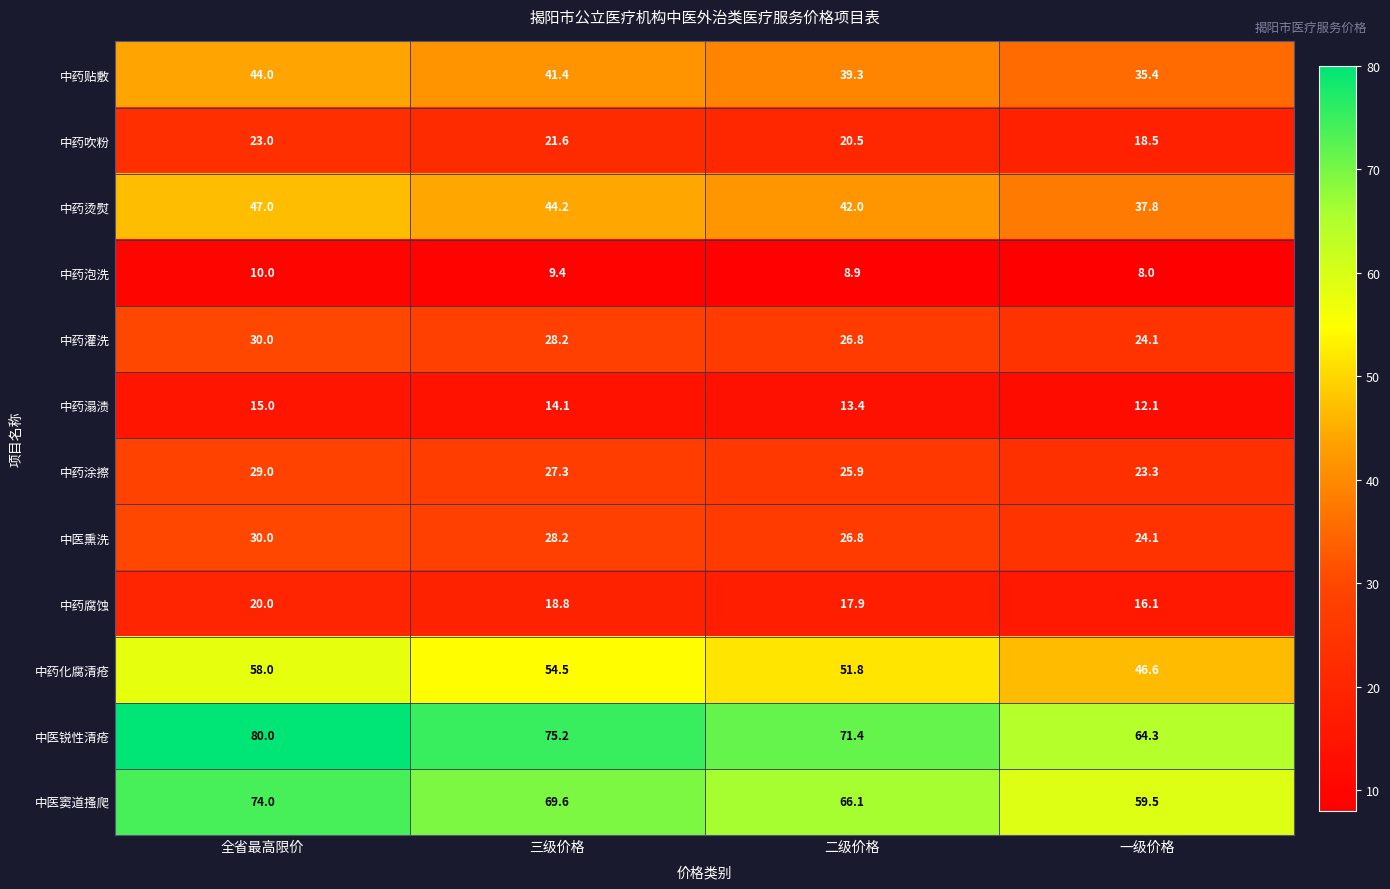

Which series has the widest spread of values?

中医锐性清疮